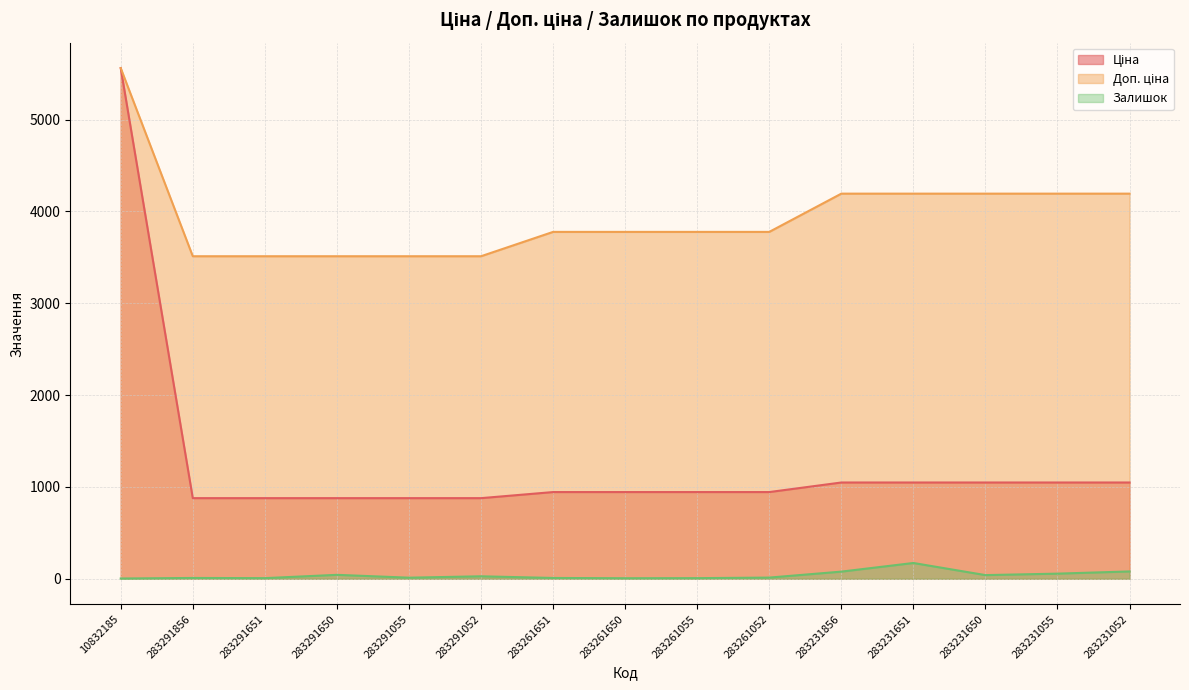

What is the label of the 7th point from the right?

283261055